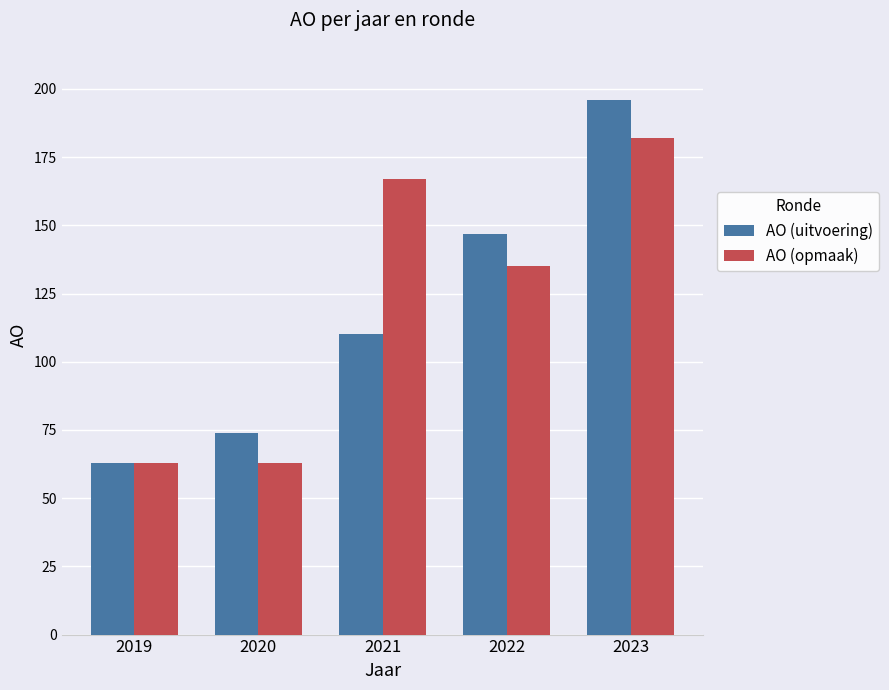

What is the difference between the maximum and minimum values in the AO (opmaak) series?

119